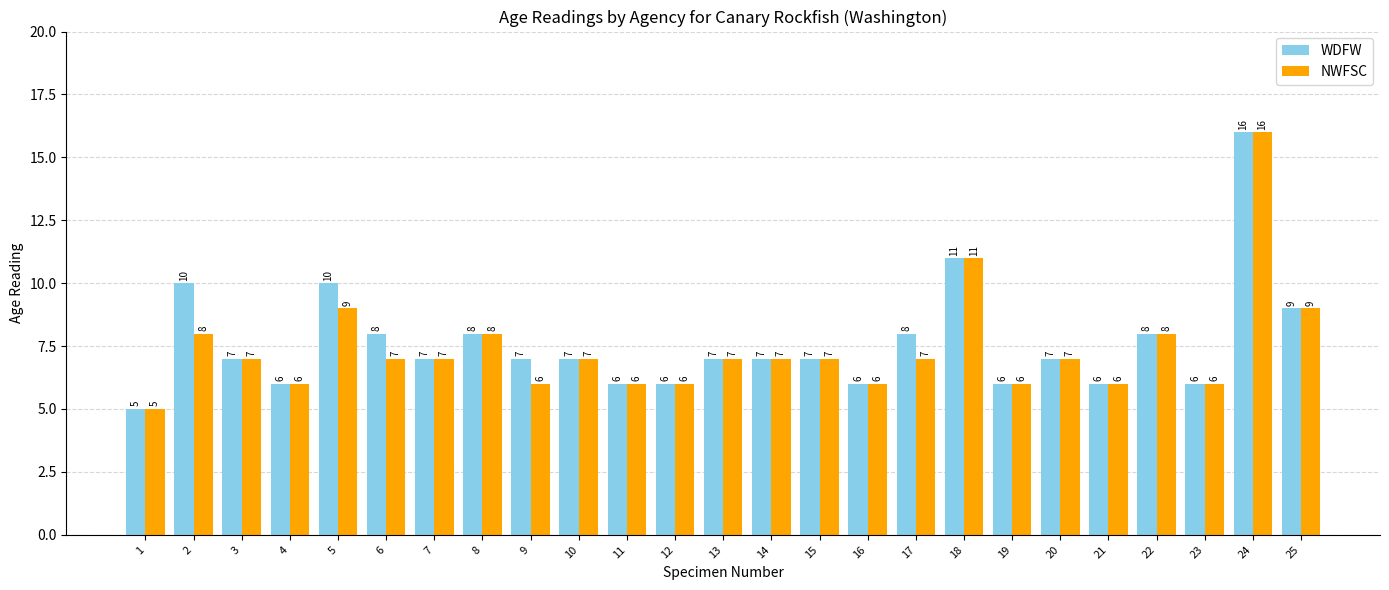

The NWFSC series shows 3 at 22. True or false?

False